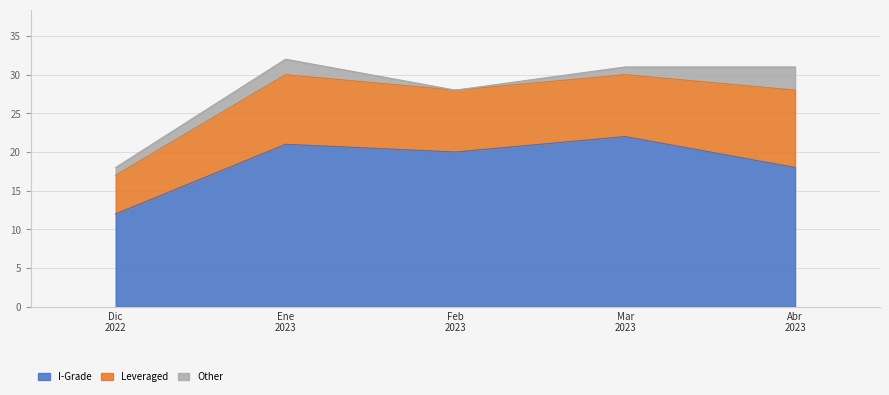

Reading left to right, what are all the values shown in this chart?

I-Grade: 12	21	20	22	18
Leveraged: 5	9	8	8	10
Other: 1	2	0	1	3